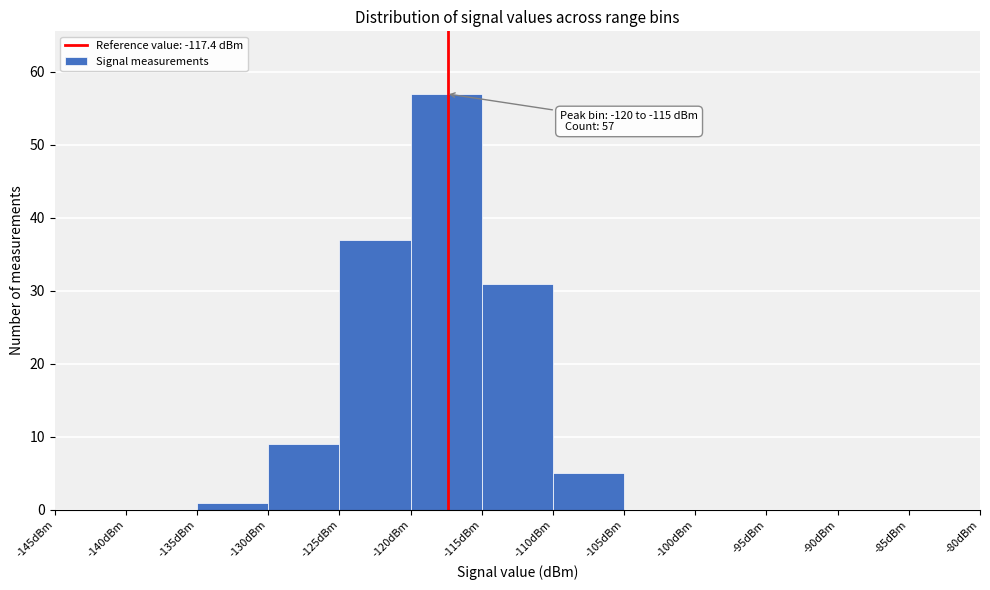

Which range on the x-axis has the tallest bar?

-120 to -115